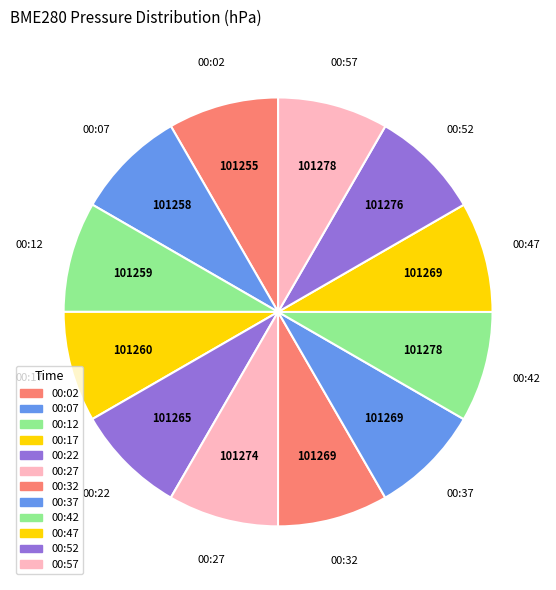

How many slices are in this pie chart?

12